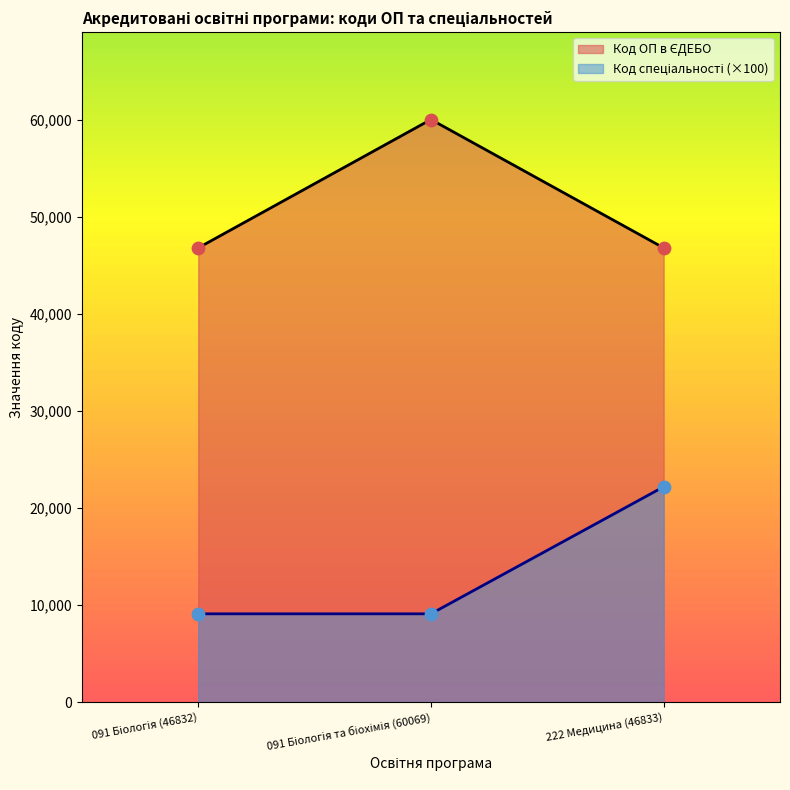

At how many categories does at least one series exceed 20286?

3